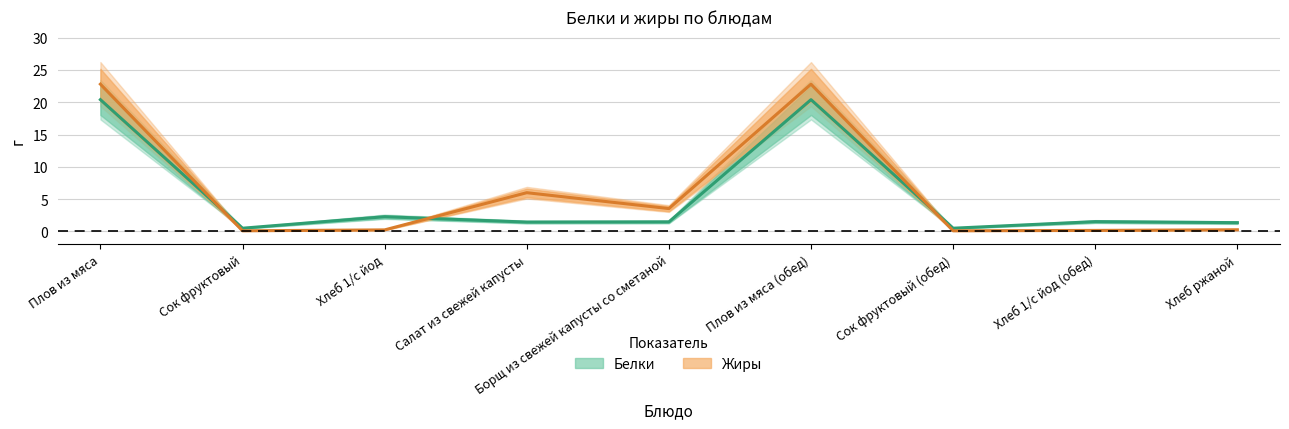

Reading left to right, extract all data points from this chart.

Белки: 20.4	0.5	2.3	1.4	1.5	20.4	0.5	1.5	1.4
Жиры: 22.8	0.1	0.2	6.0	3.5	22.8	0.1	0.2	0.3